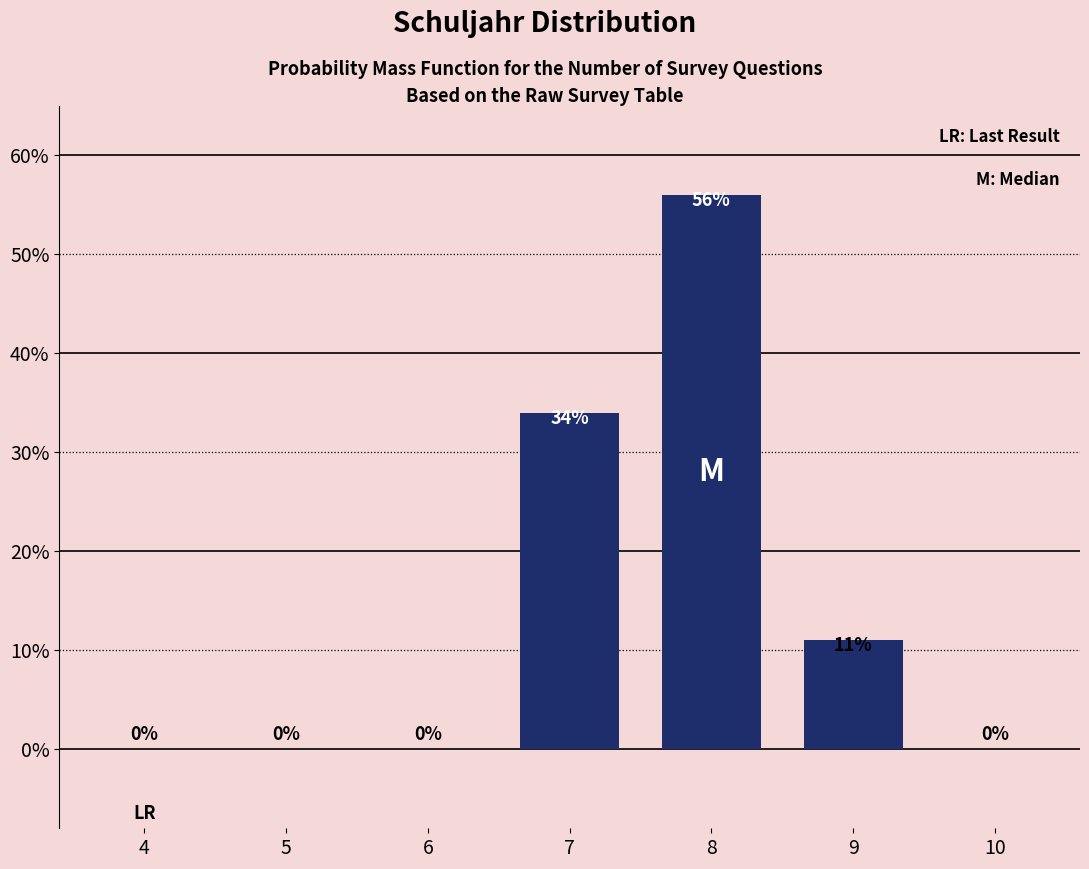

Reading left to right, transcribe all the data shown in this chart.

4=0	5=0	6=0	7=34	8=56	9=11	10=0